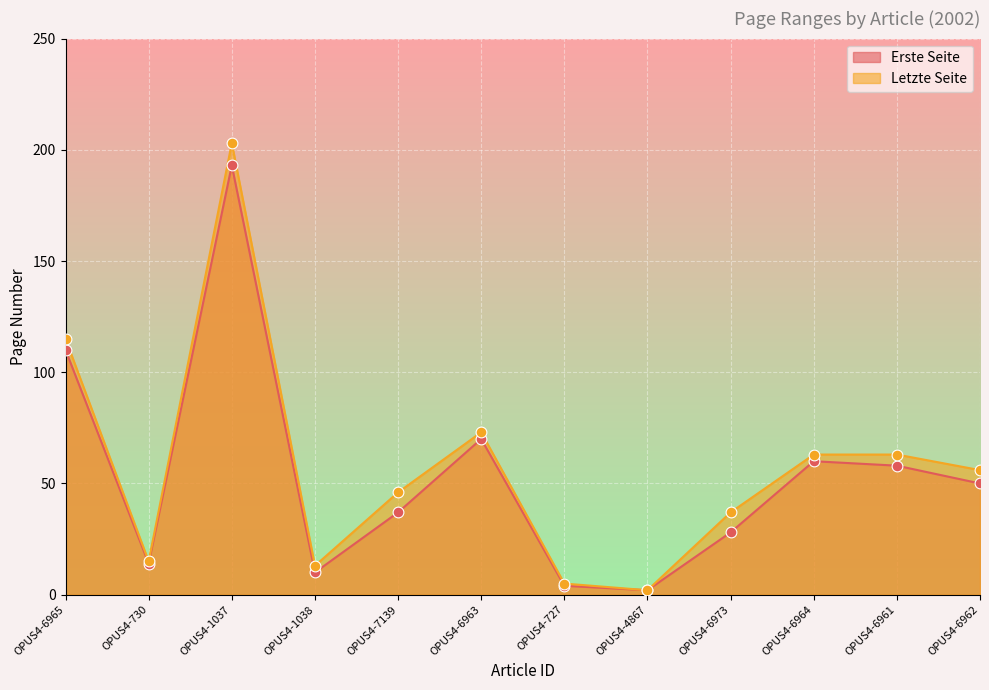

Is the value of Letzte Seite at OPUS4-1037 greater than the value of Erste Seite at OPUS4-1038?

Yes